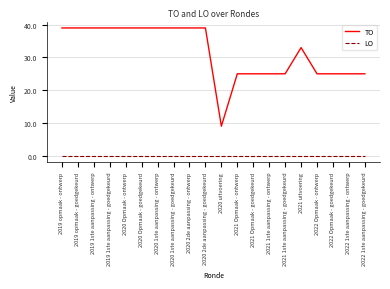

How many lines are shown in the chart?

2